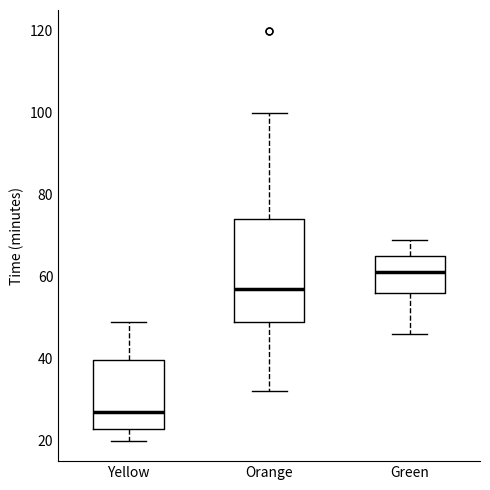

Where is the lower edge of the box for Green on the y-axis? The values are not printed on the chart, so give them approximately, as read against the axis.

56